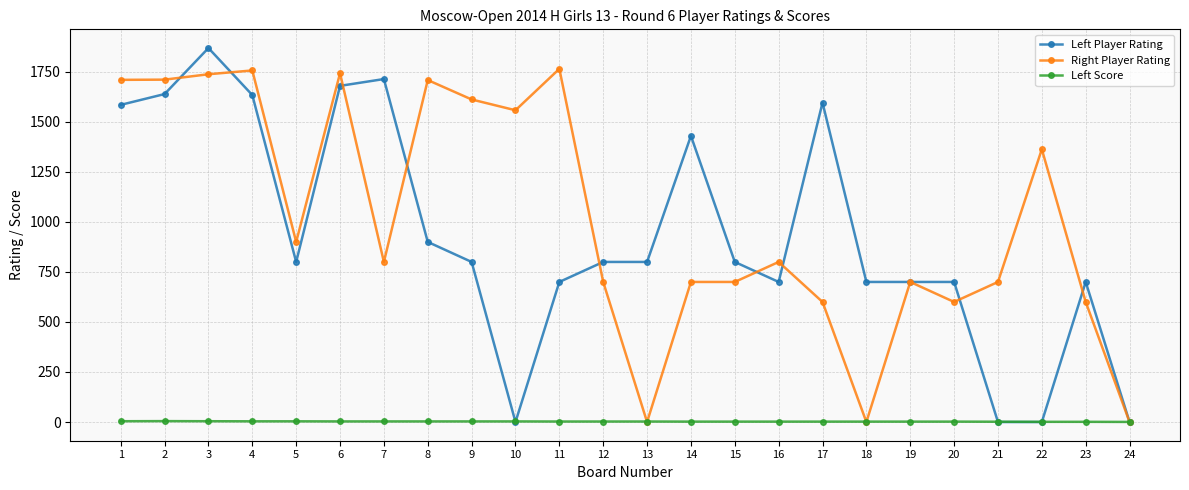

Rank the series by their maximum value, from highest to lowest.

Left Player Rating, Right Player Rating, Left Score